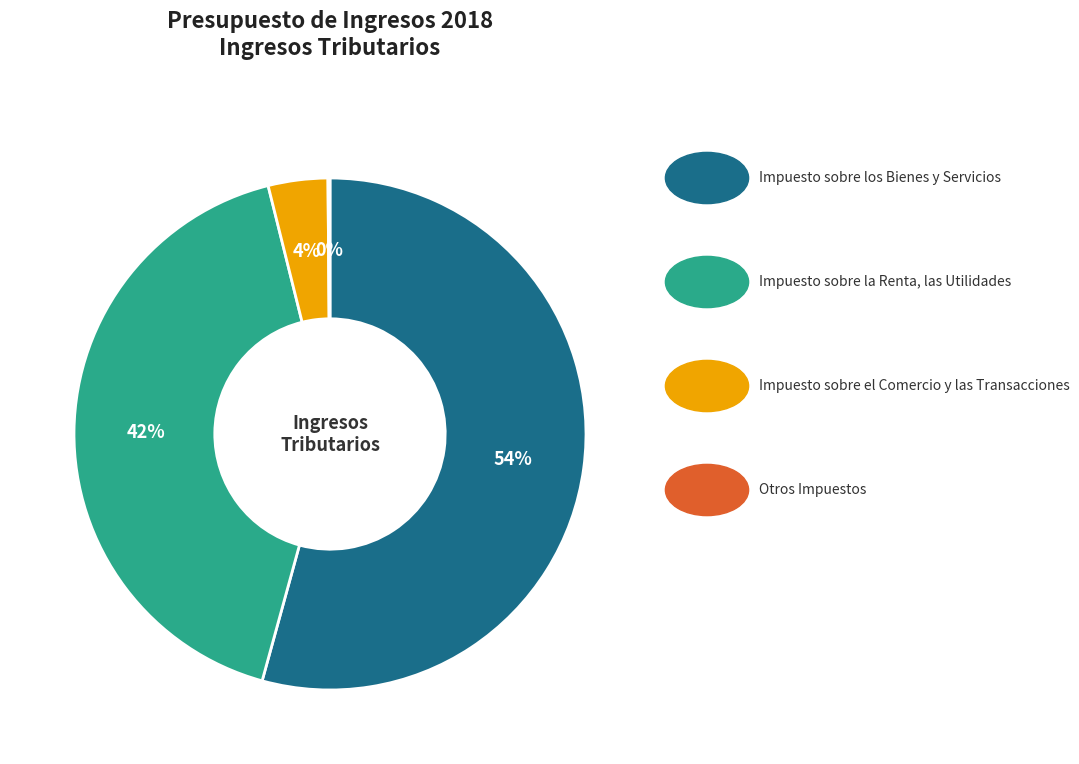

Is there a majority slice in this chart?

Yes